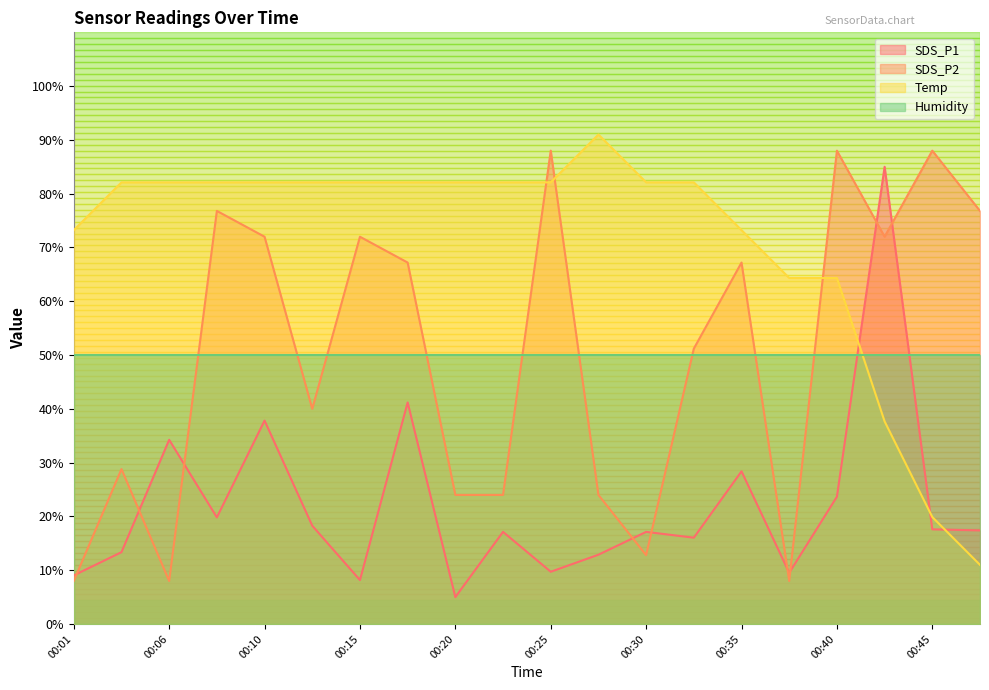

Reading right to left, transcribe all the data shown in this chart.

SDS_P1: 00:47=17.4	00:45=17.6	00:42=85.0	00:40=23.7	00:37=9.5	00:35=28.4	00:32=16.1	00:30=17.1	00:28=12.9	00:25=9.7	00:23=17.1	00:20=5.0	00:18=41.2	00:15=8.2	00:13=18.3	00:10=37.8	00:08=19.8	00:06=34.3	00:03=13.4	00:01=9.0
SDS_P2: 00:47=76.8	00:45=88.0	00:42=72.0	00:40=88.0	00:37=8.0	00:35=67.2	00:32=51.2	00:30=12.8	00:28=24.0	00:25=88.0	00:23=24.0	00:20=24.0	00:18=67.2	00:15=72.0	00:13=40.0	00:10=72.0	00:08=76.8	00:06=8.0	00:03=28.8	00:01=8.0
Temp: 00:47=11.0	00:45=19.9	00:42=37.7	00:40=64.3	00:37=64.3	00:35=73.2	00:32=82.1	00:30=82.1	00:28=91.0	00:25=82.1	00:23=82.1	00:20=82.1	00:18=82.1	00:15=82.1	00:13=82.1	00:10=82.1	00:08=82.1	00:06=82.1	00:03=82.1	00:01=73.2